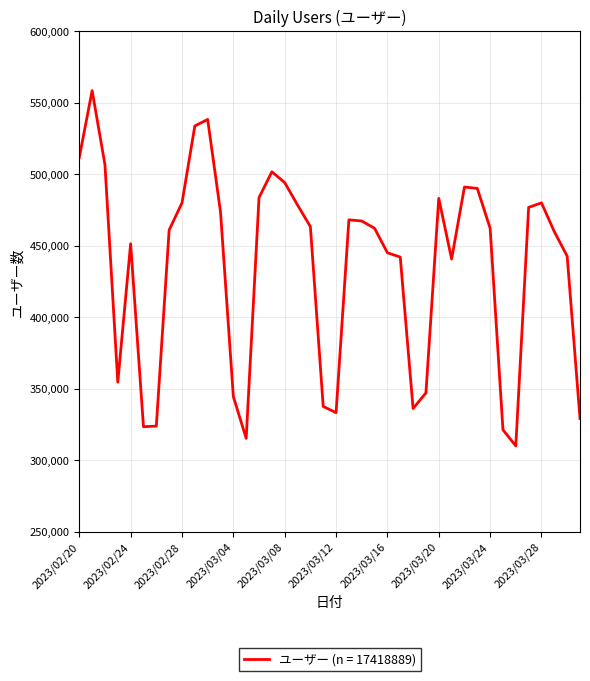

How many interior local valleys (lower than both neighbors) does the data have?

7